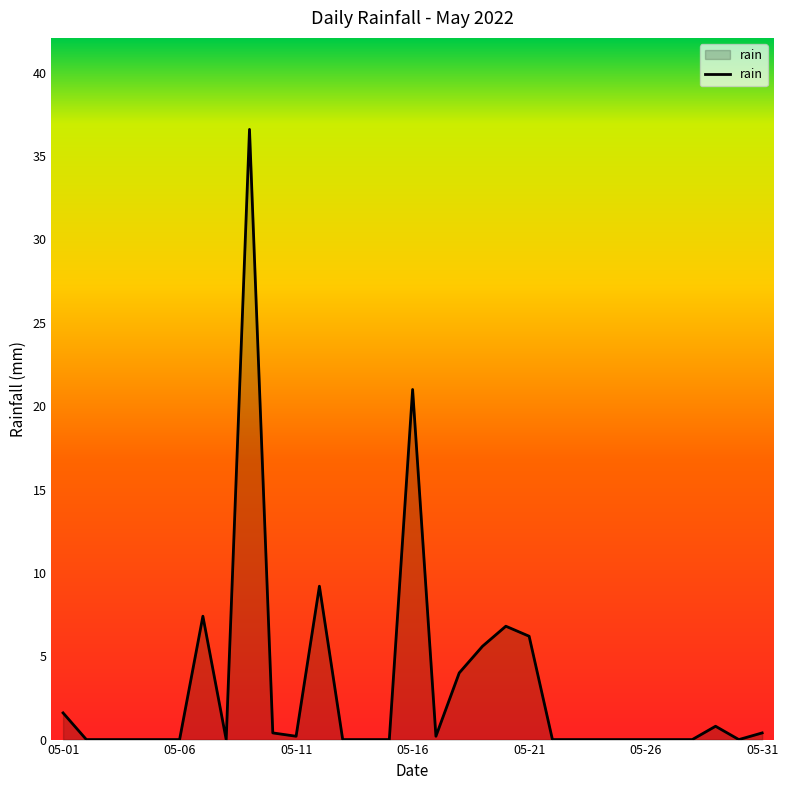

What is the maximum value shown in the chart?

36.6